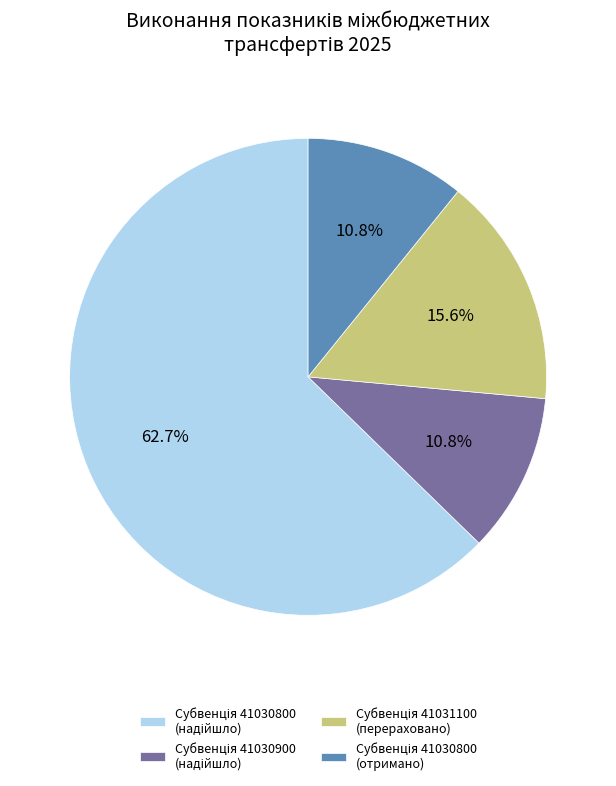

Does any single category account for the majority?

Yes